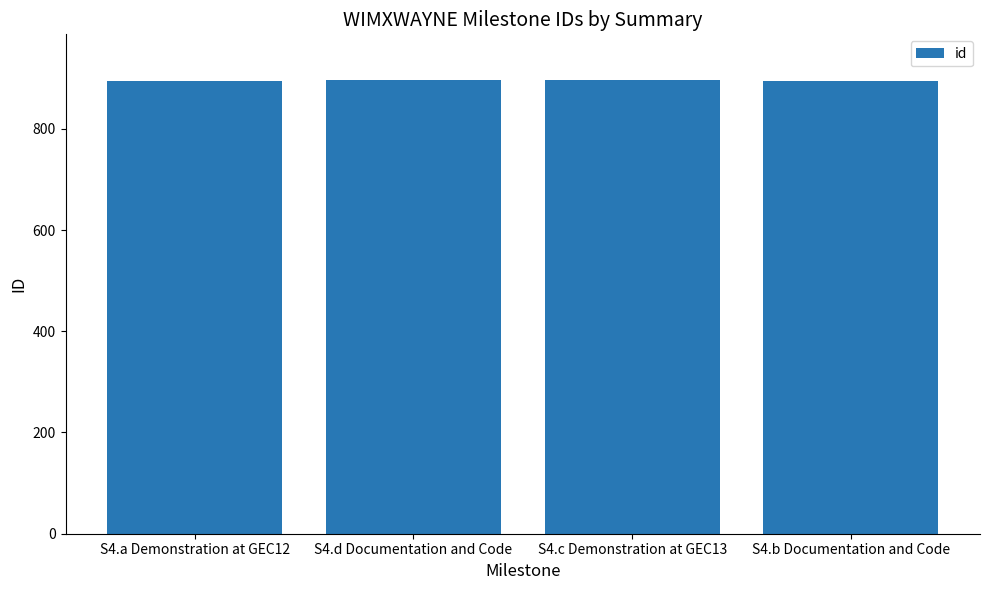

How many distinct data groups are displayed?

1